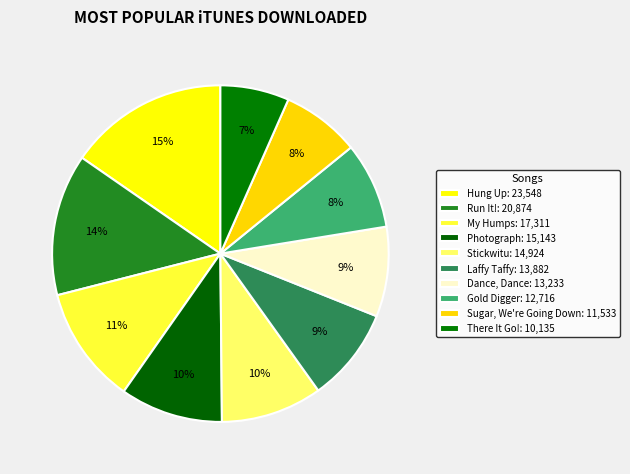

How many slices are in this pie chart?

10